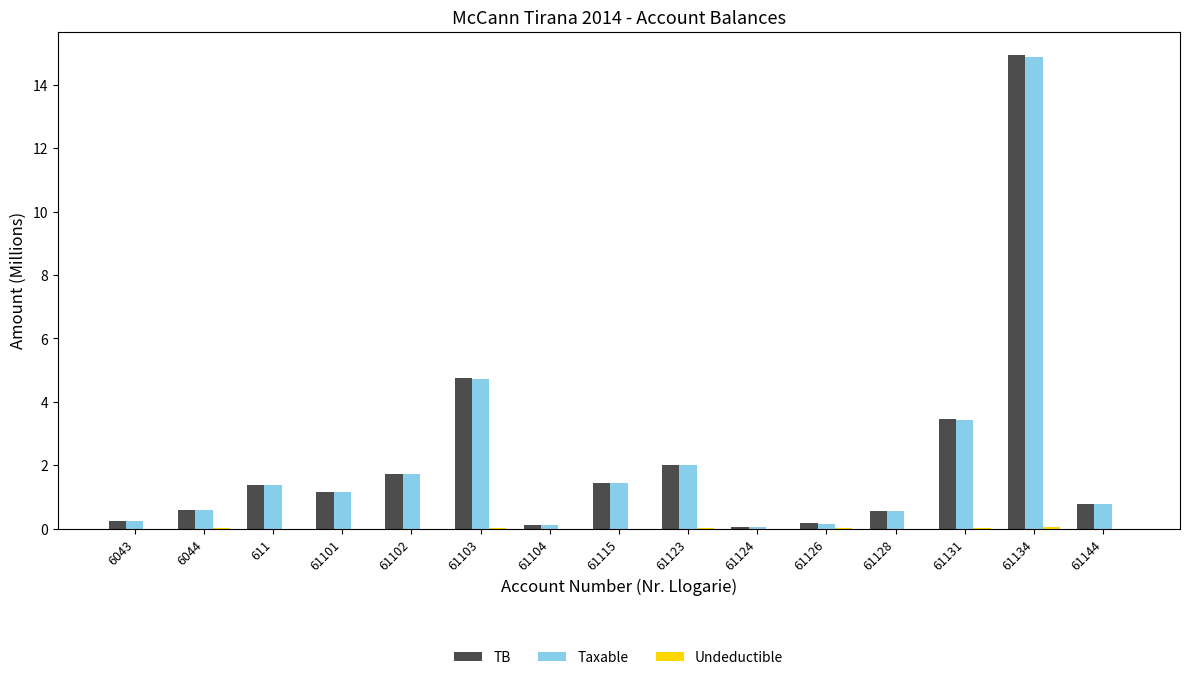

Which series has the widest spread of values?

TB